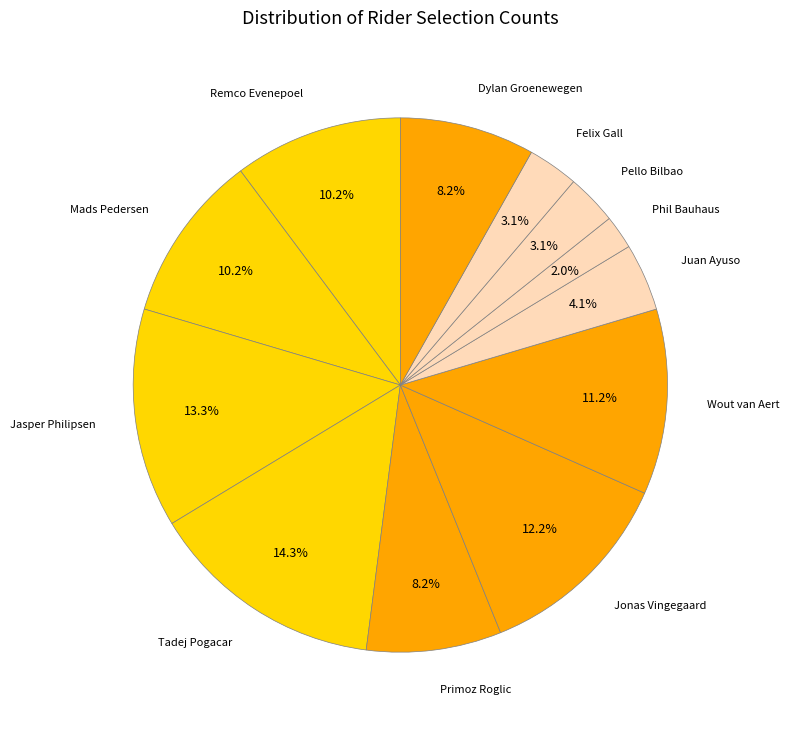

Rank the categories by value from highest to lowest.

Tadej Pogacar, Jasper Philipsen, Jonas Vingegaard, Wout van Aert, Remco Evenepoel, Mads Pedersen, Primoz Roglic, Dylan Groenewegen, Juan Ayuso, Pello Bilbao, Felix Gall, Phil Bauhaus